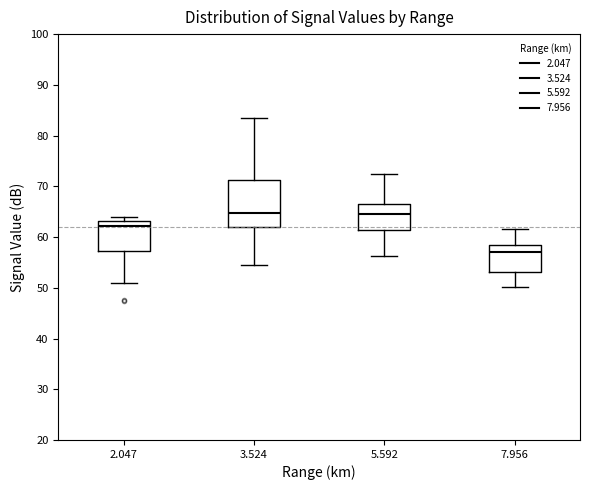

Comparing the boxes themselves (not the whiskers), which one is the tallest?

3.524